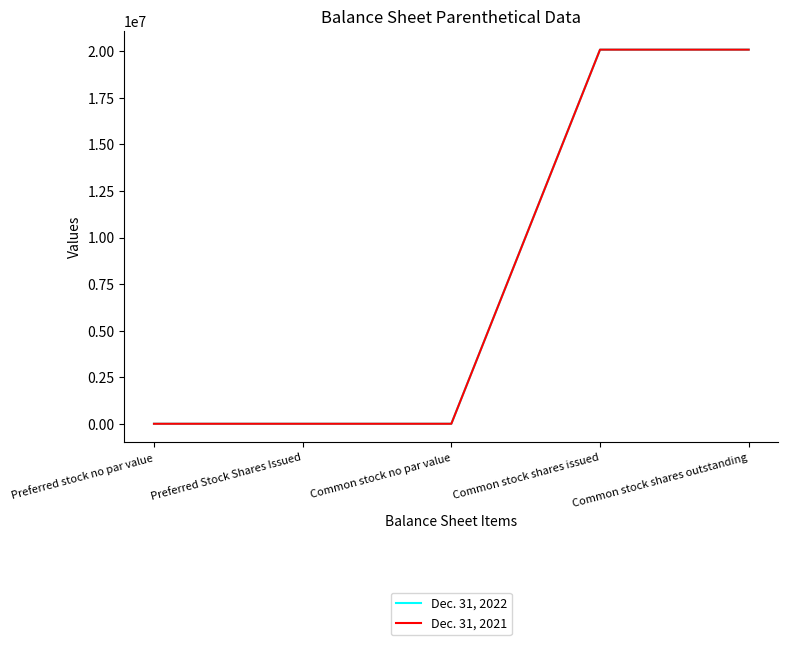

Is this an area chart (filled region under the line)?

No